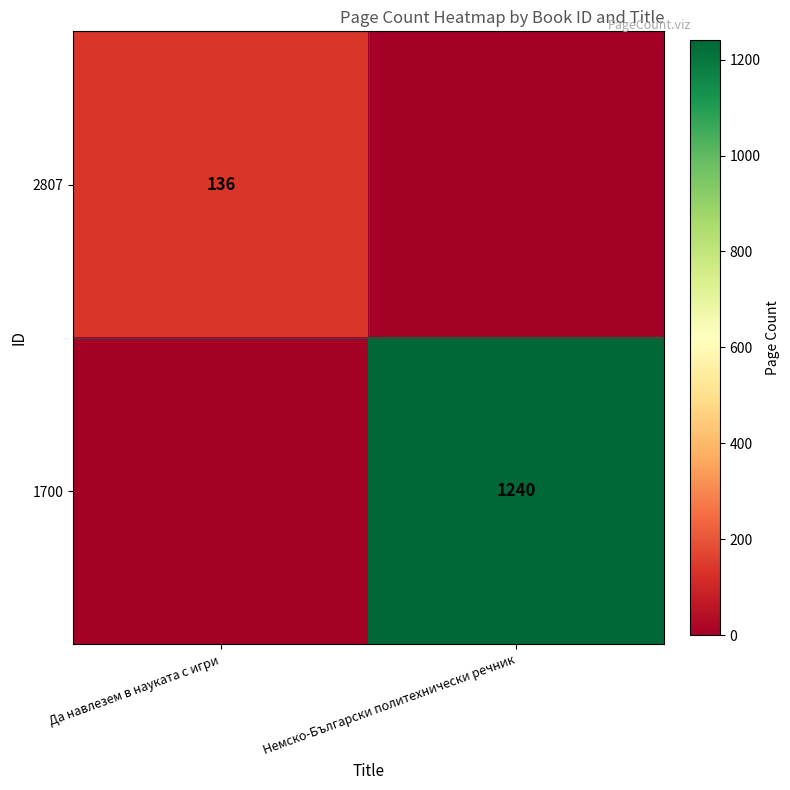

Which has a higher value, Да навлезем в науката с игри or Немско-Български политехнически речник?

Да навлезем в науката с игри